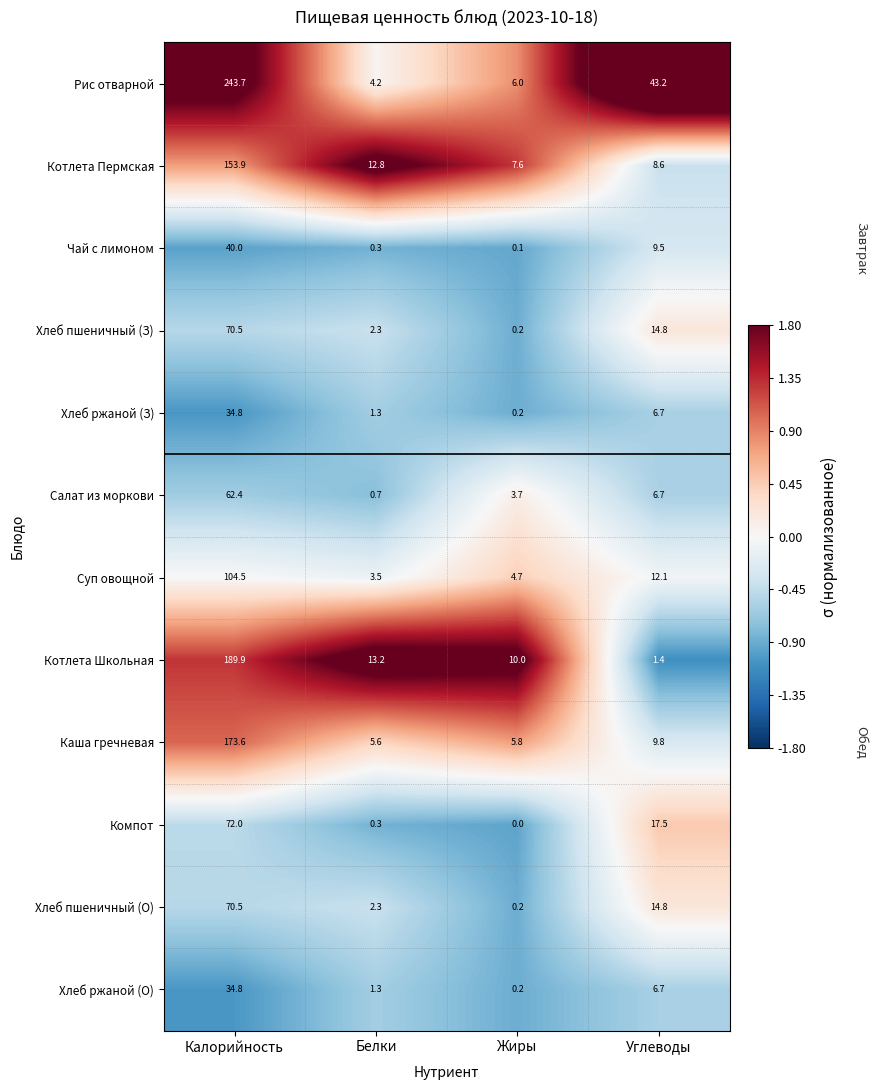

What is the maximum value shown in the chart?

243.7